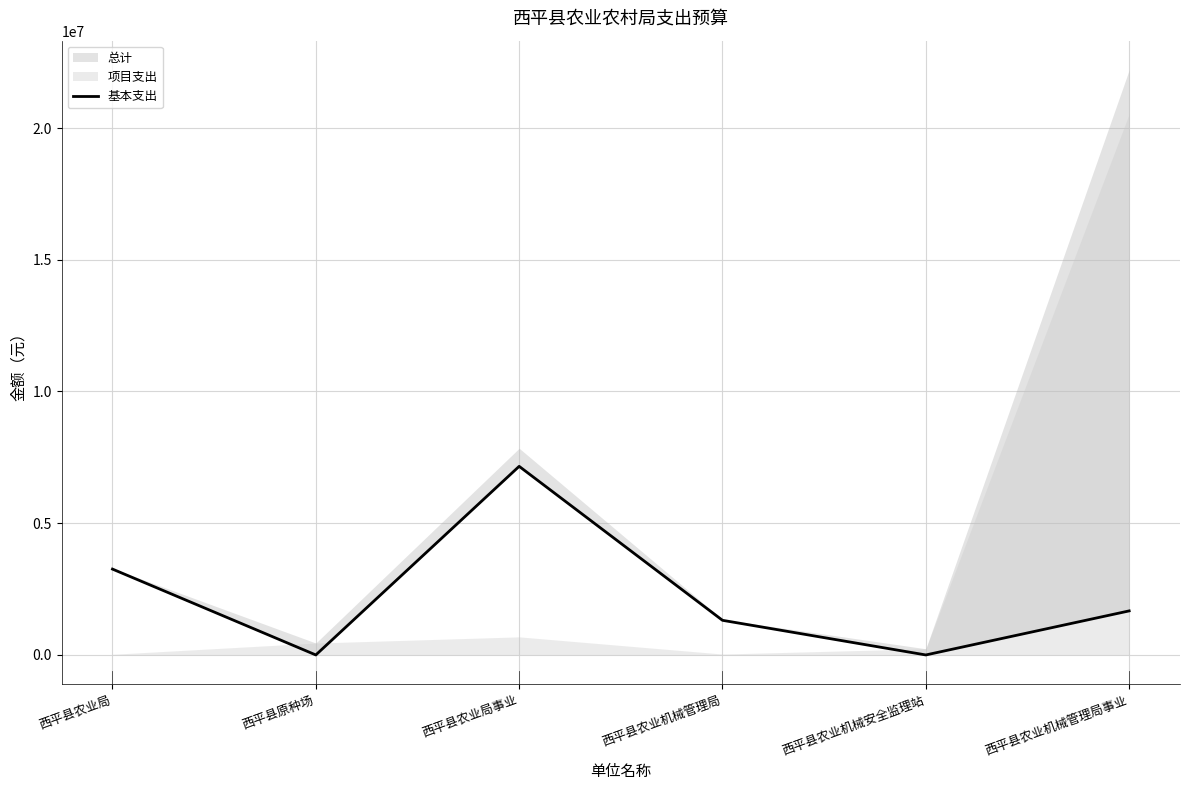

What is the value of the 3rd point from the left?

7158892